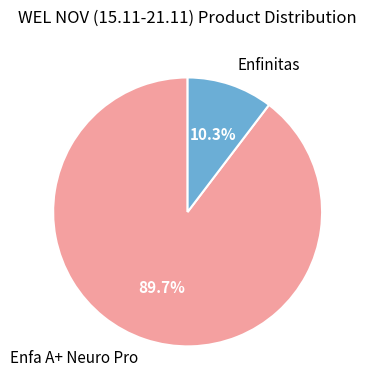

What is the smallest slice in the pie chart?

Enfinitas